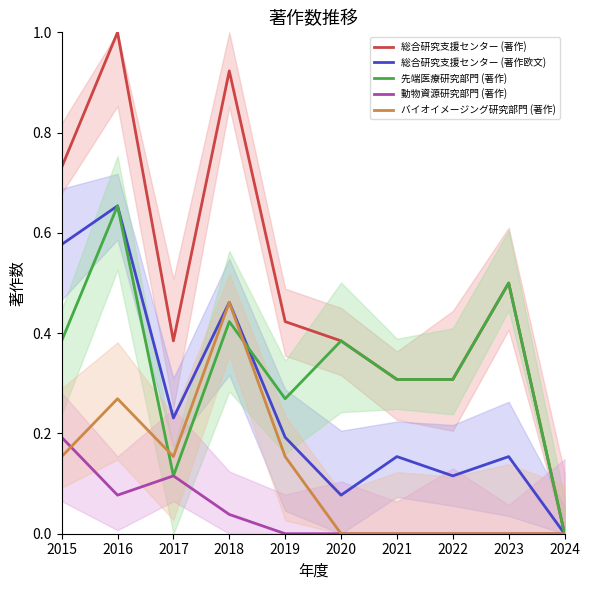

What is the difference between the maximum and minimum values in the 総合研究支援センター (著作欧文) series?

0.7